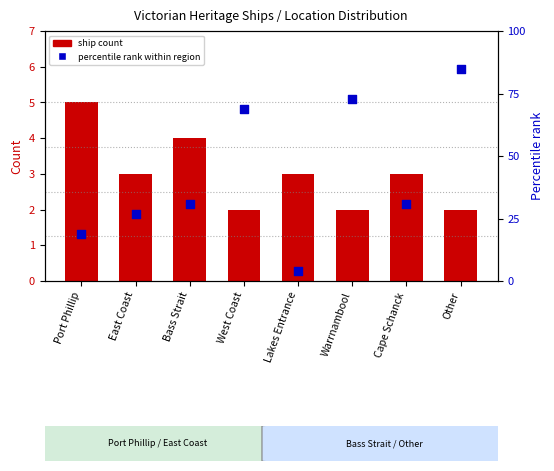

Which series reaches the minimum Y coordinate?

ship count